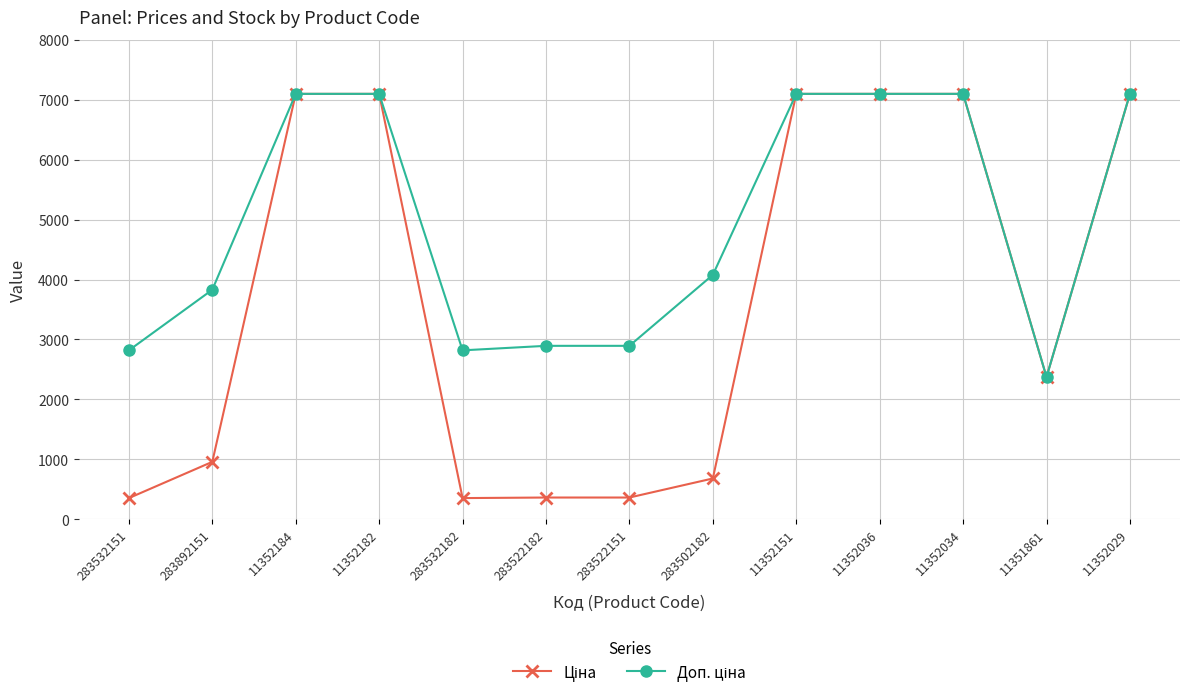

What is the total value across all series at 11352029?

14197.6